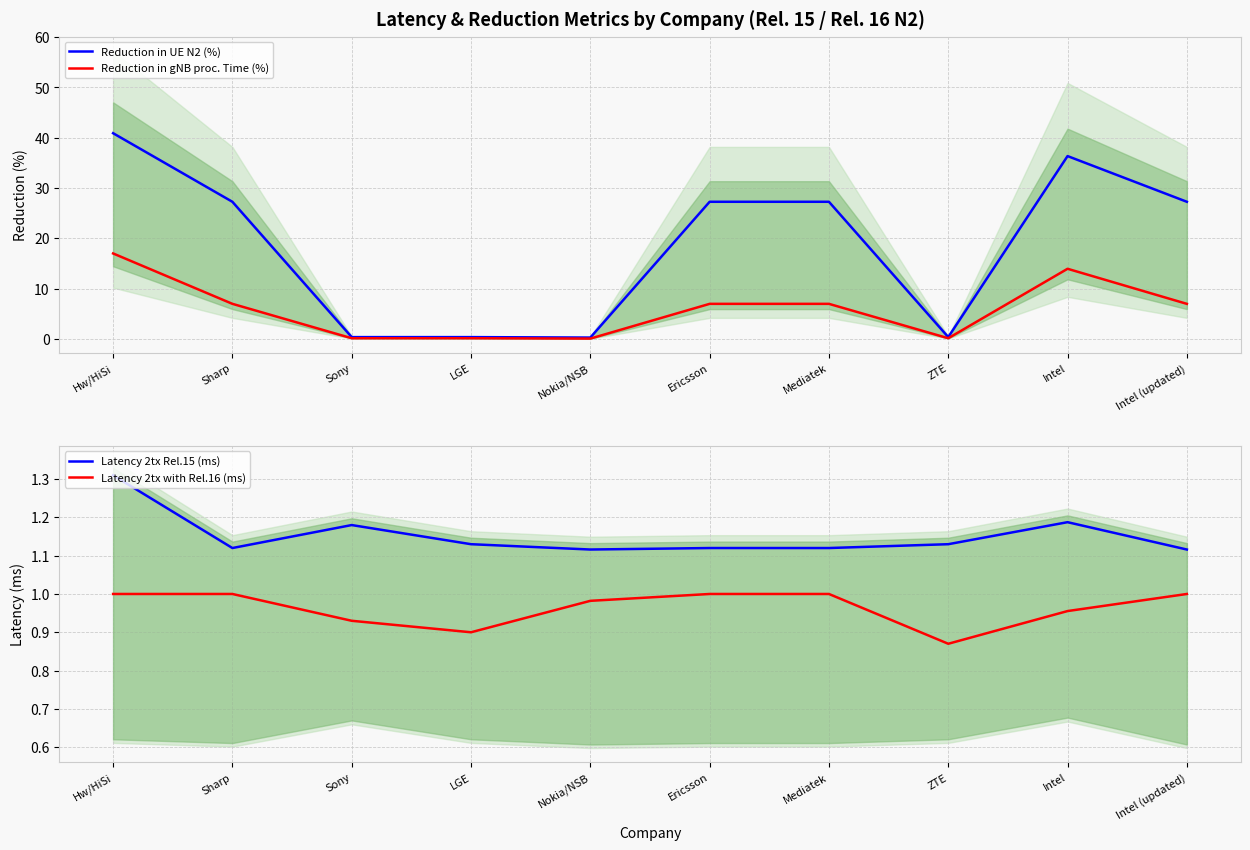

True or false: Reduction in UE N2 (%) has a value of 27.3 at Ericsson.

True